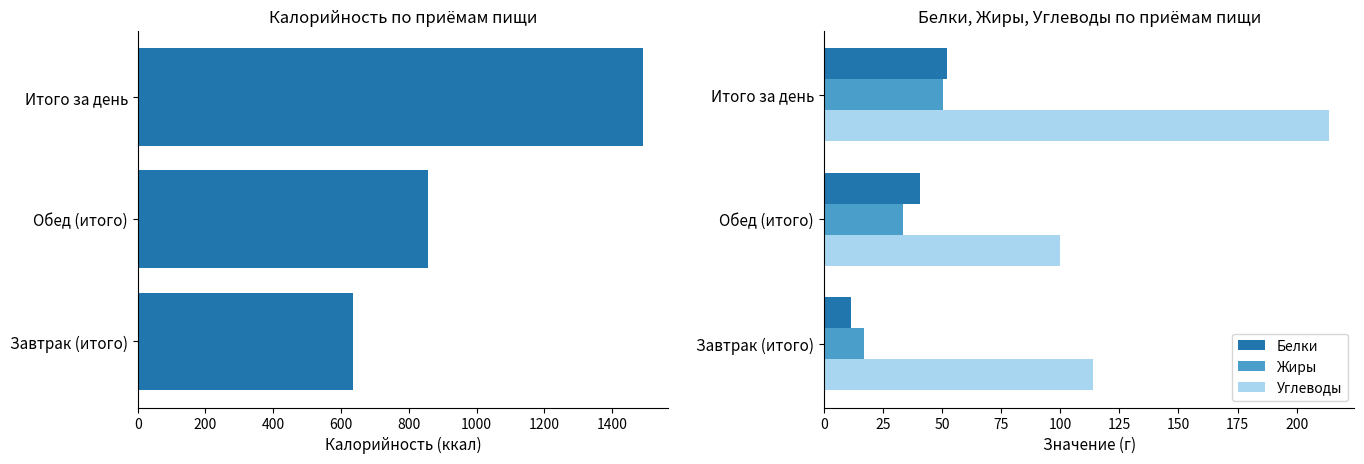

What is the difference between the maximum and minimum values in the Белки series?

40.6